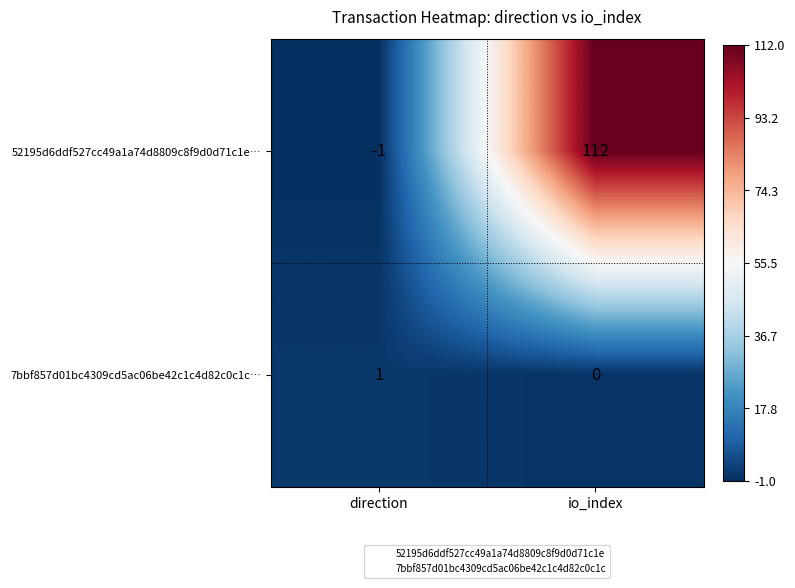

Count the number of data series in this chart.

2